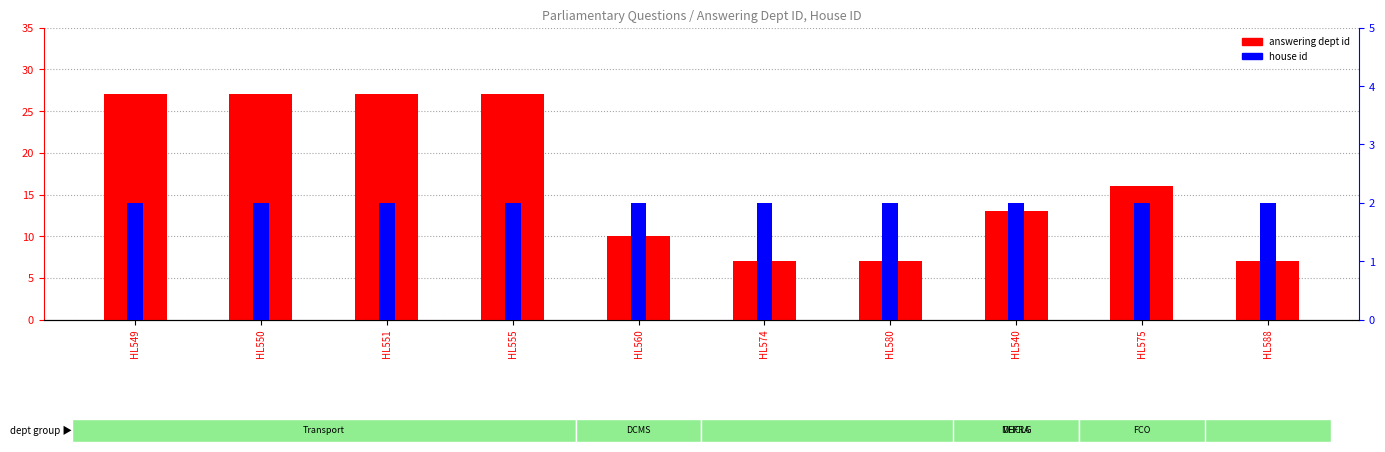

What is the difference between the answering dept id values at HL588 and HL575?

9